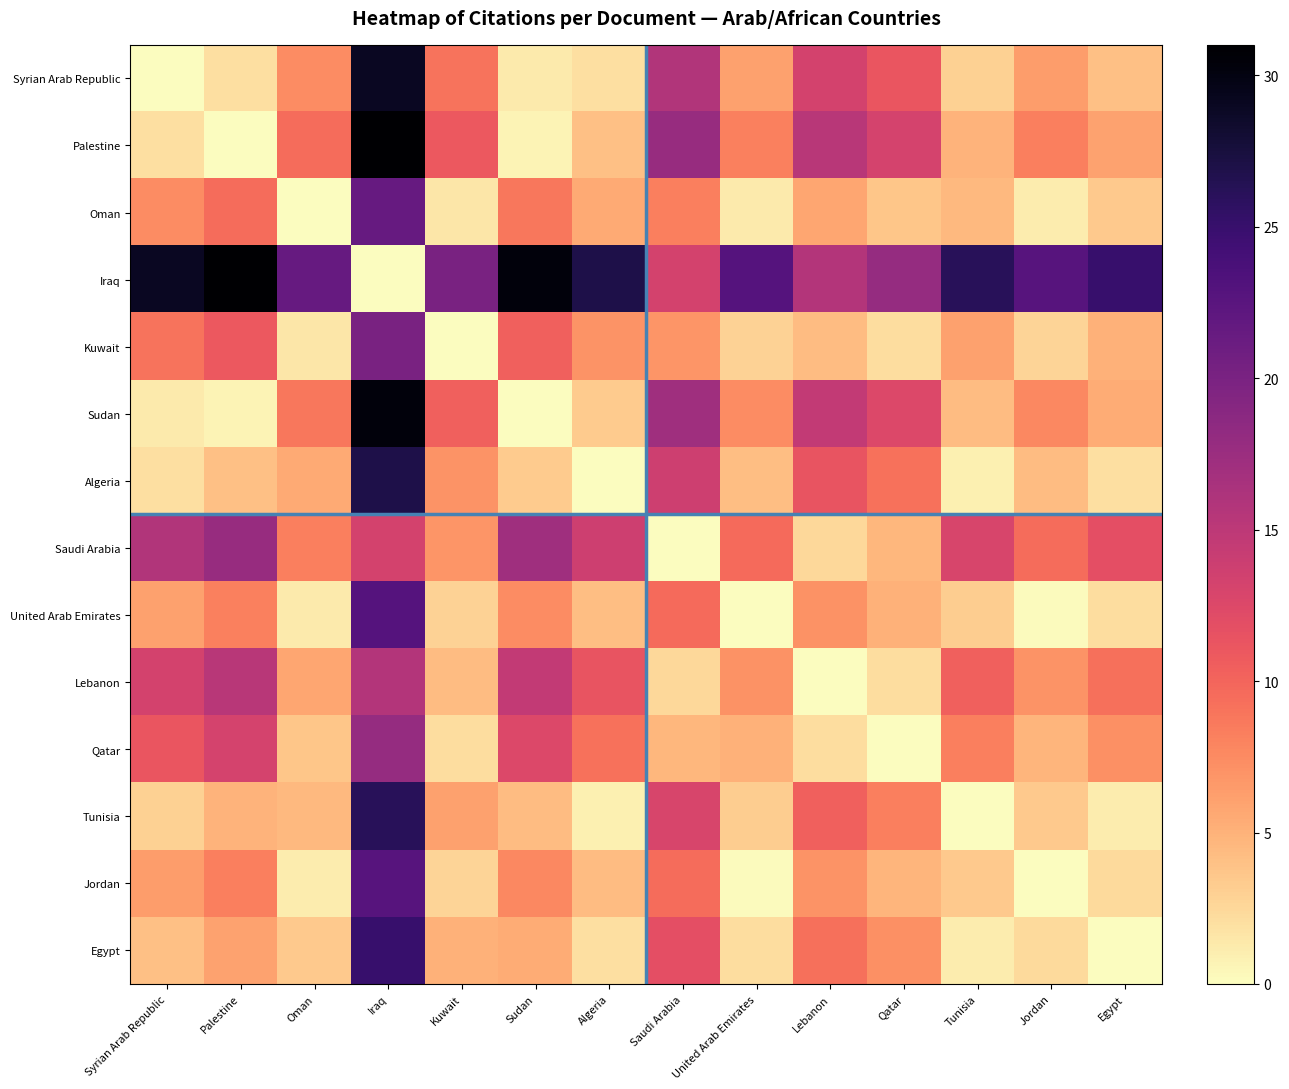

Which series has the largest total across all categories?

Iraq